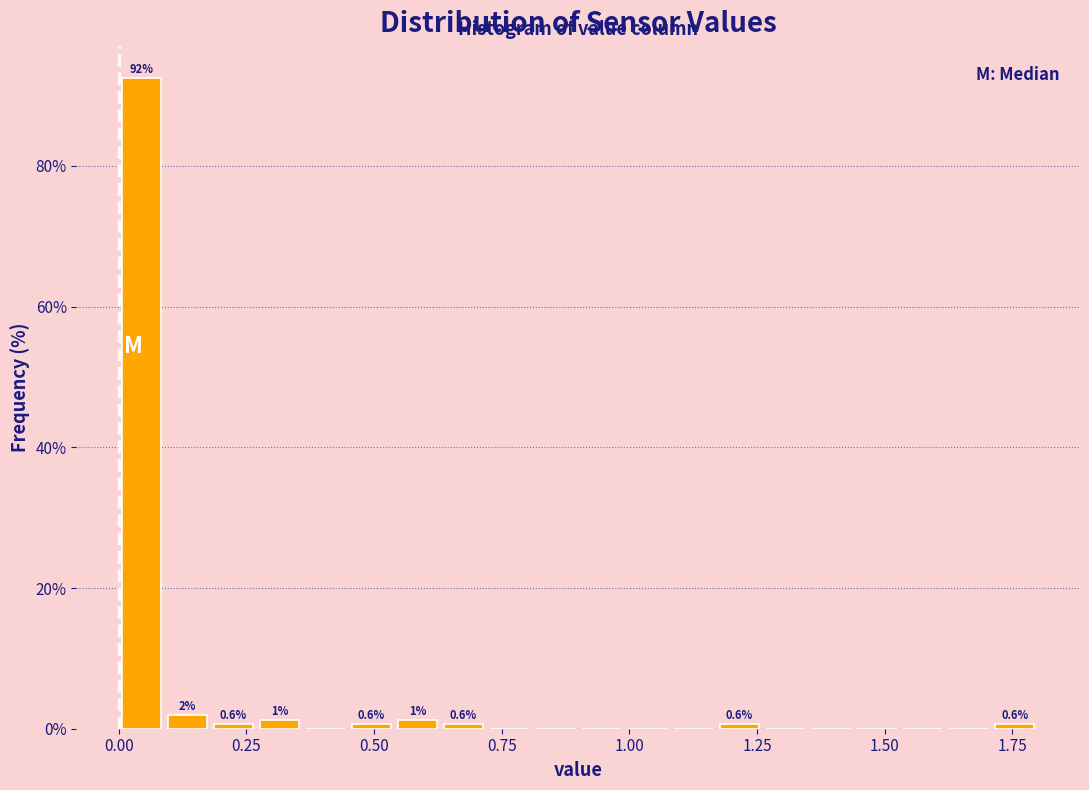

Read against the x-axis, roughly where is the centre of the tallest bar?

0.05